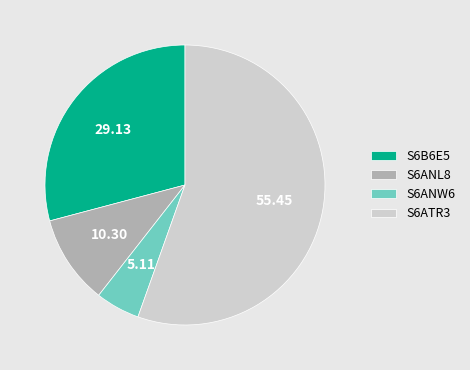

Rank the categories by value from highest to lowest.

S6ATR3, S6B6E5, S6ANL8, S6ANW6